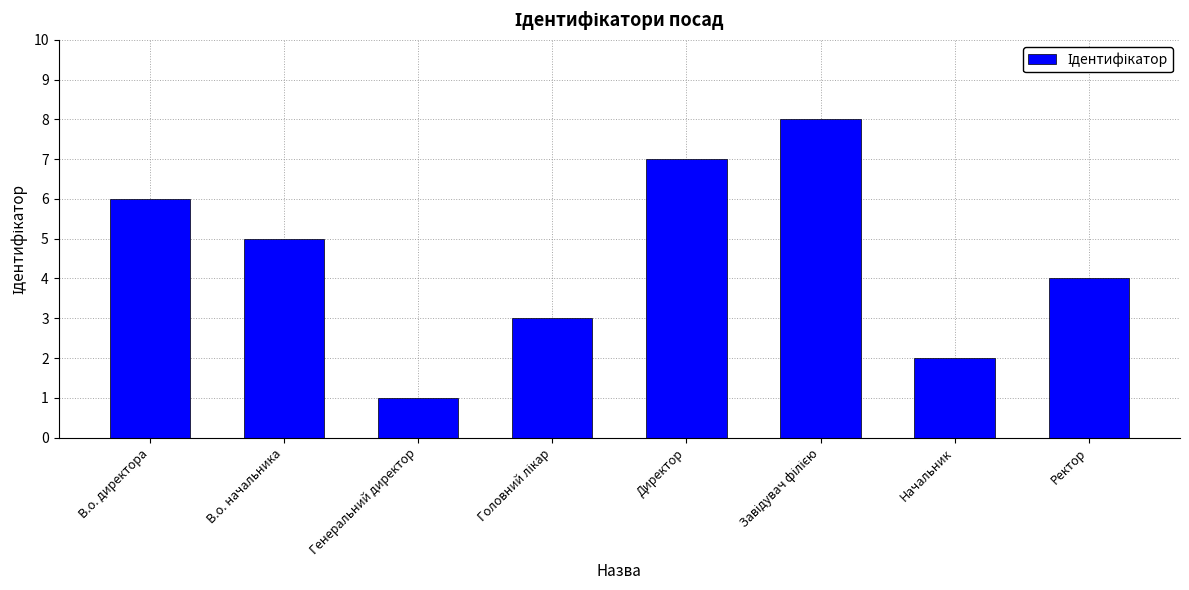

What is the difference between the maximum and minimum values?

7